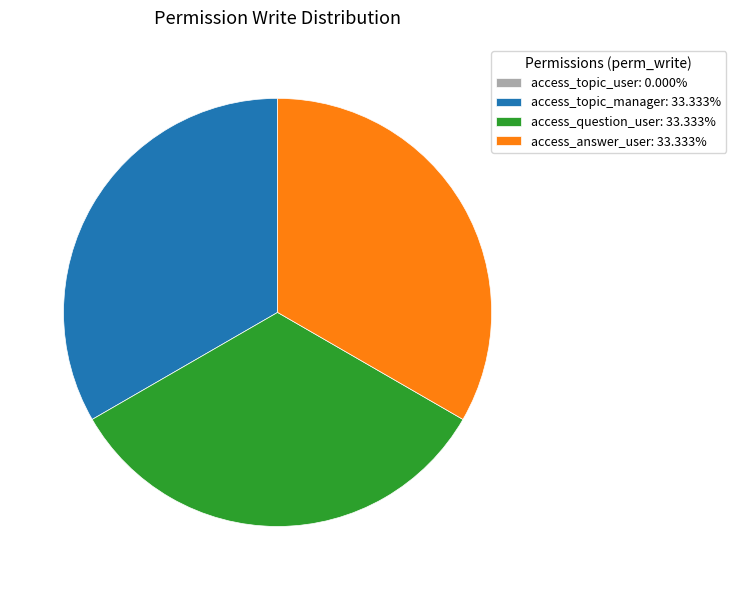

Is there any slice that represents more than half of the pie?

No